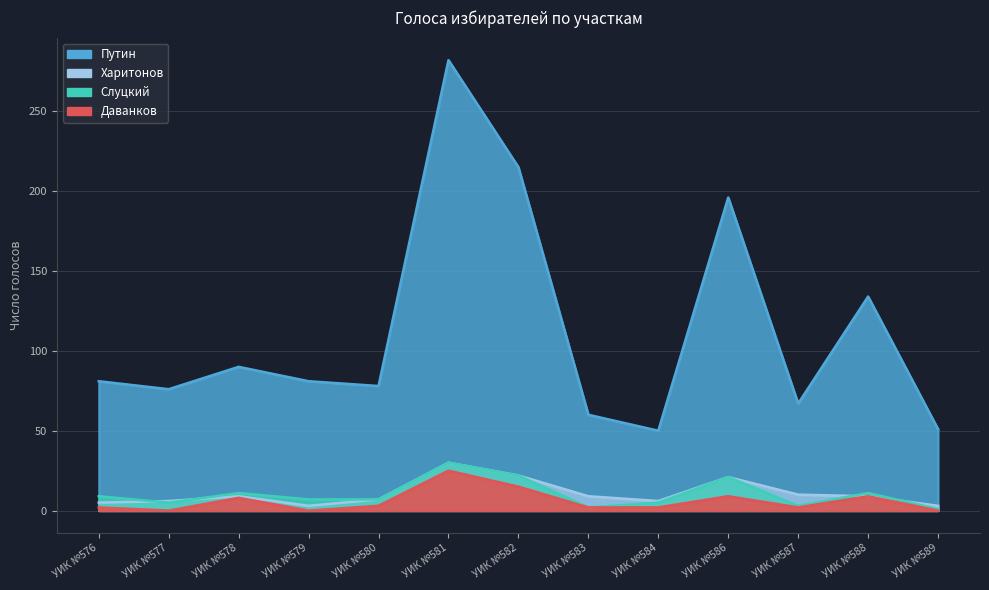

Reading left to right, transcribe all the data shown in this chart.

Даванков: 2	0	8	0	3	25	15	2	2	9	2	9	0
Путин: 81	76	90	81	78	282	215	60	50	196	67	134	51
Слуцкий: 9	5	11	7	7	30	22	2	5	21	3	11	1
Харитонов: 5	6	9	3	7	30	22	9	6	21	10	9	3